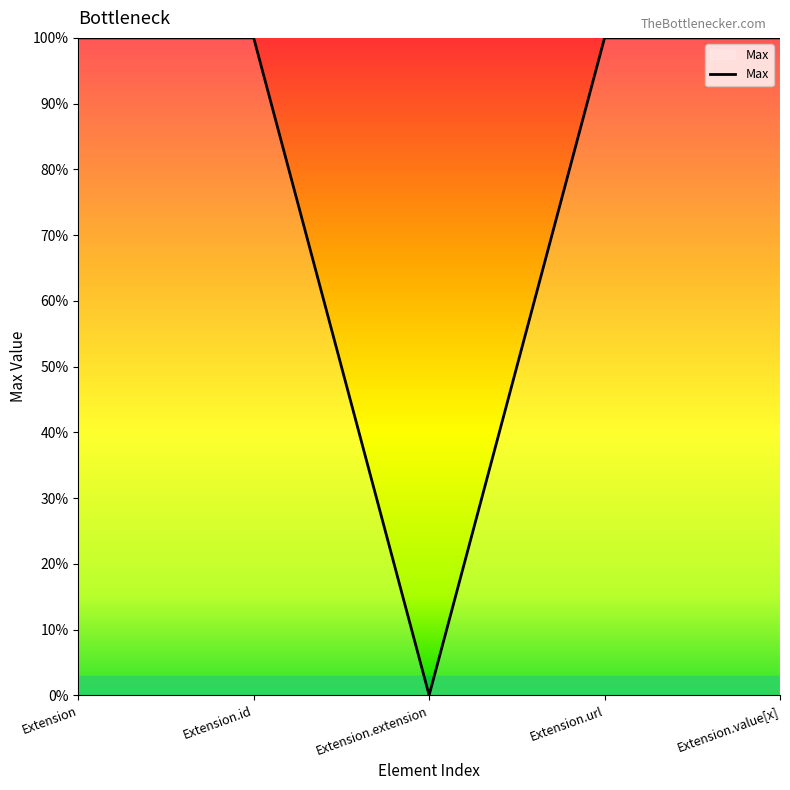

Is this an area chart (filled region under the line)?

Yes